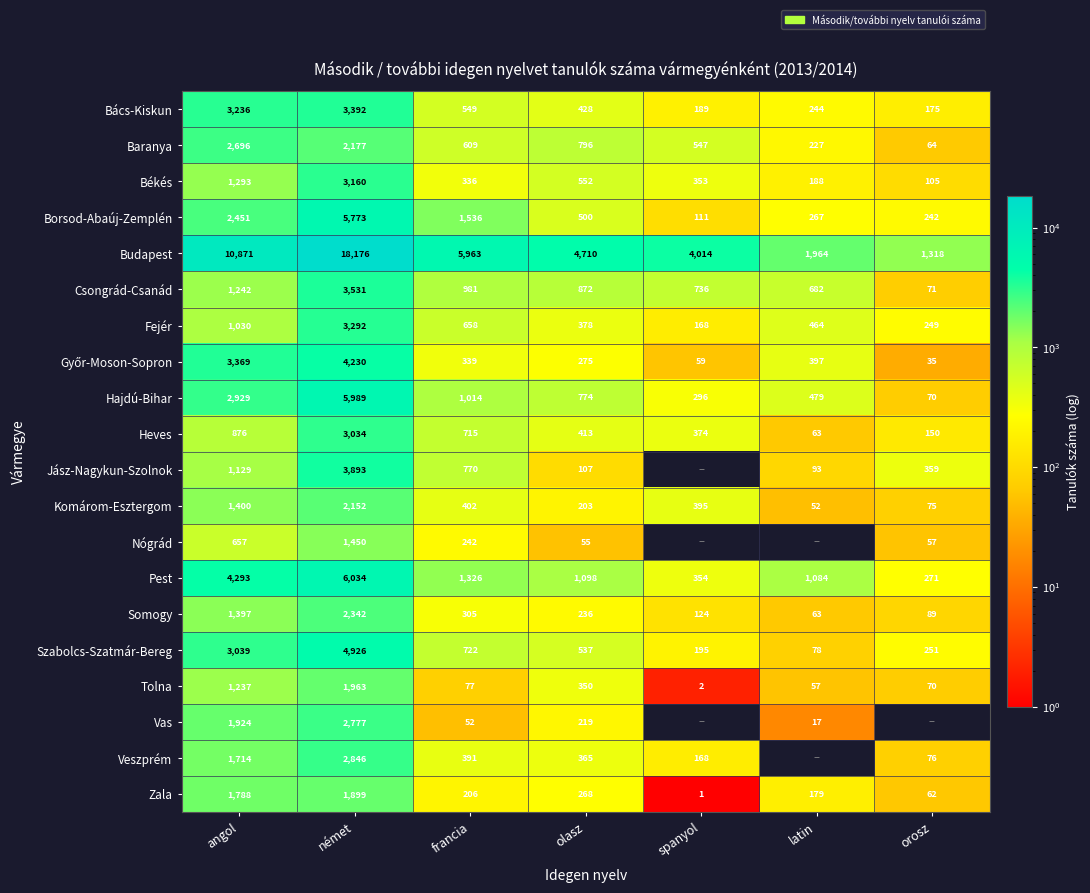

Count the number of categories in the chart.

7